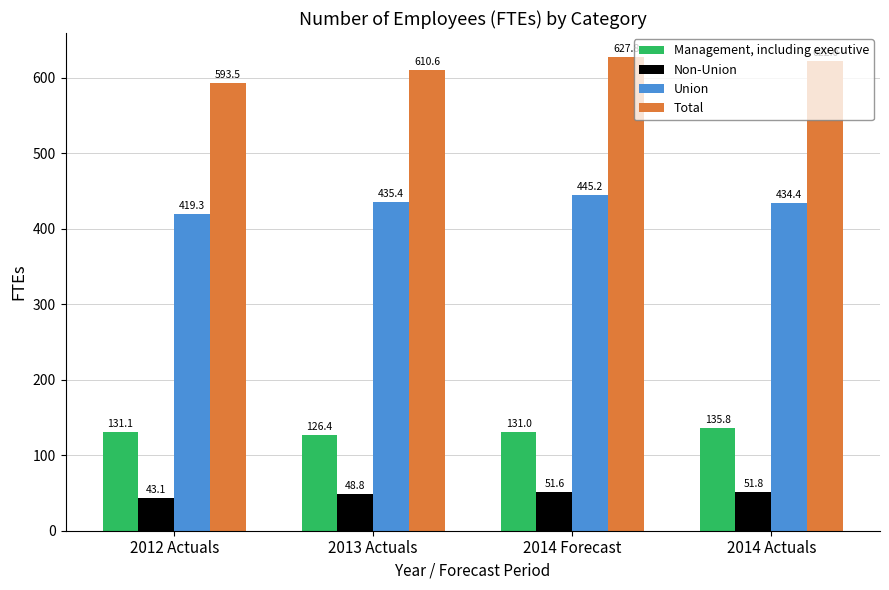

Which category has the highest value in the Management, including executive series?

2014 Actuals